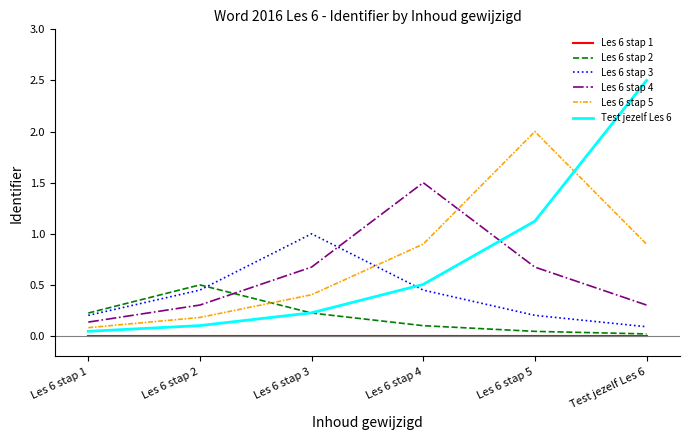

What is the spread (max minus min) of values at Test jezelf Les 6?

2.5